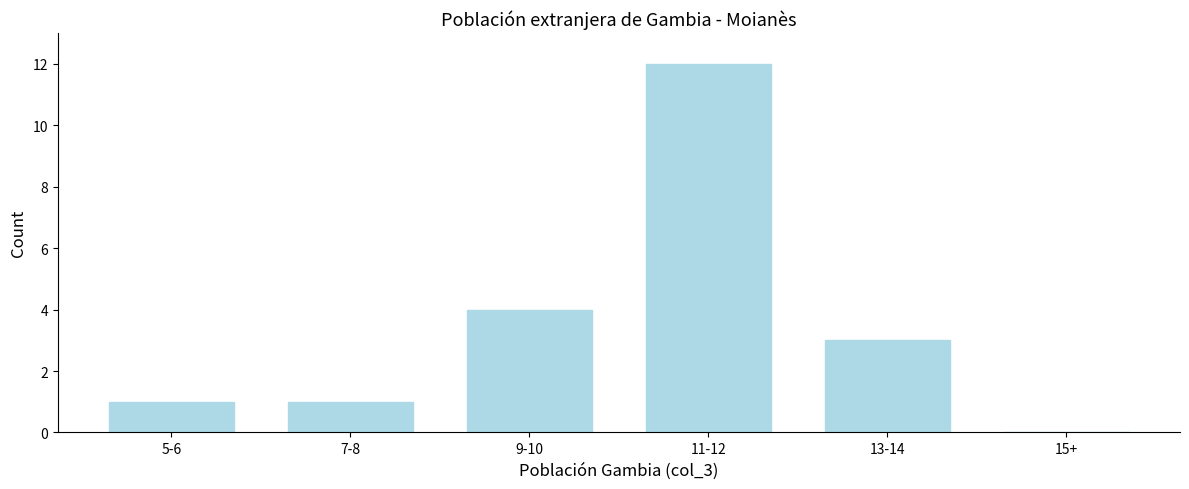

Reading left to right, list all the values displayed in this chart.

5-6=1	7-8=1	9-10=4	11-12=12	13-14=3	15+=0